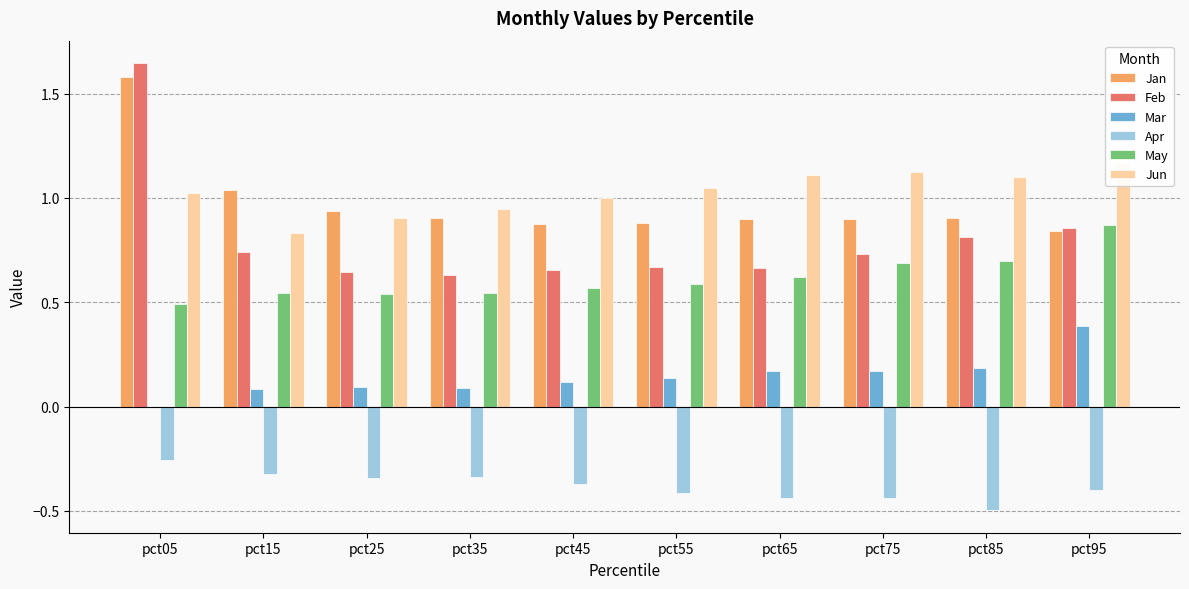

Which series has the largest total across all categories?

Jun